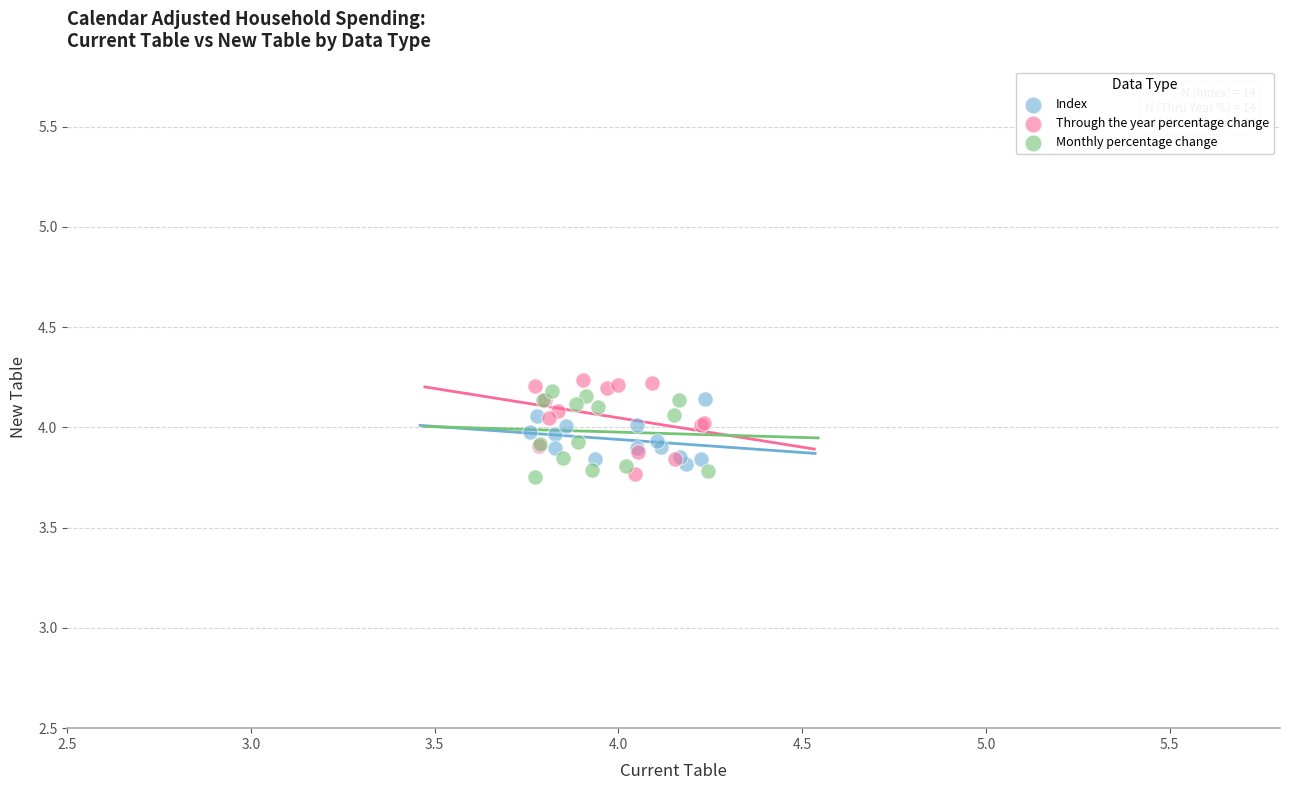

What are all the series names shown in the legend?

Index, Through the year percentage change, Monthly percentage change